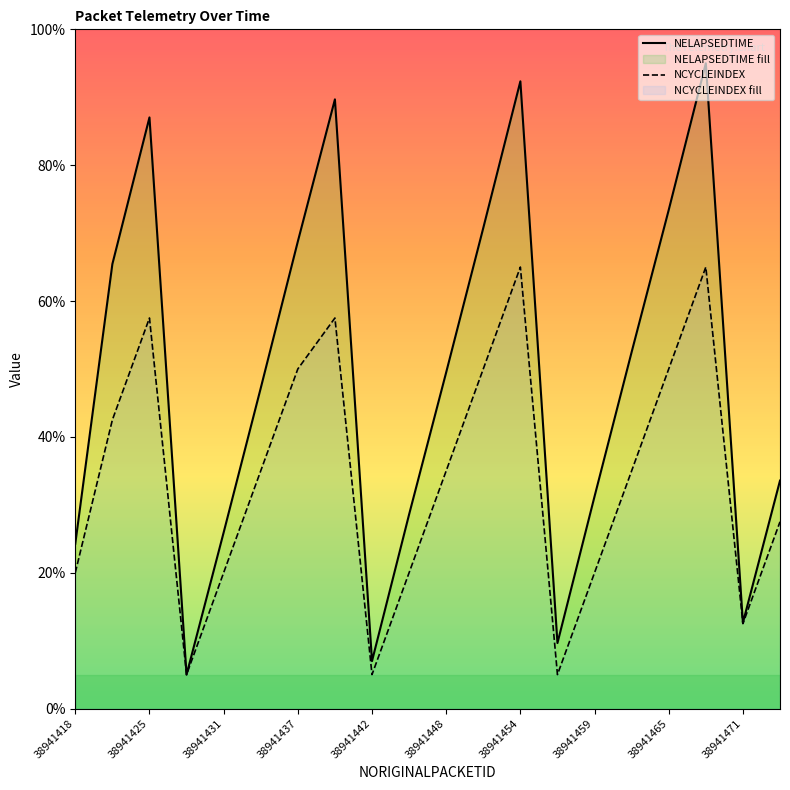

Rank the series by their average value, from highest to lowest.

NELAPSEDTIME, NCYCLEINDEX